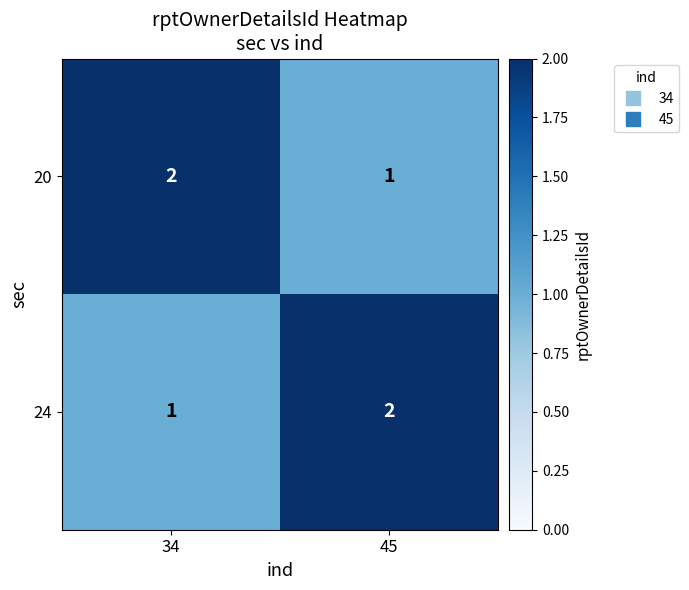

What is the sum of all 20 values?

3